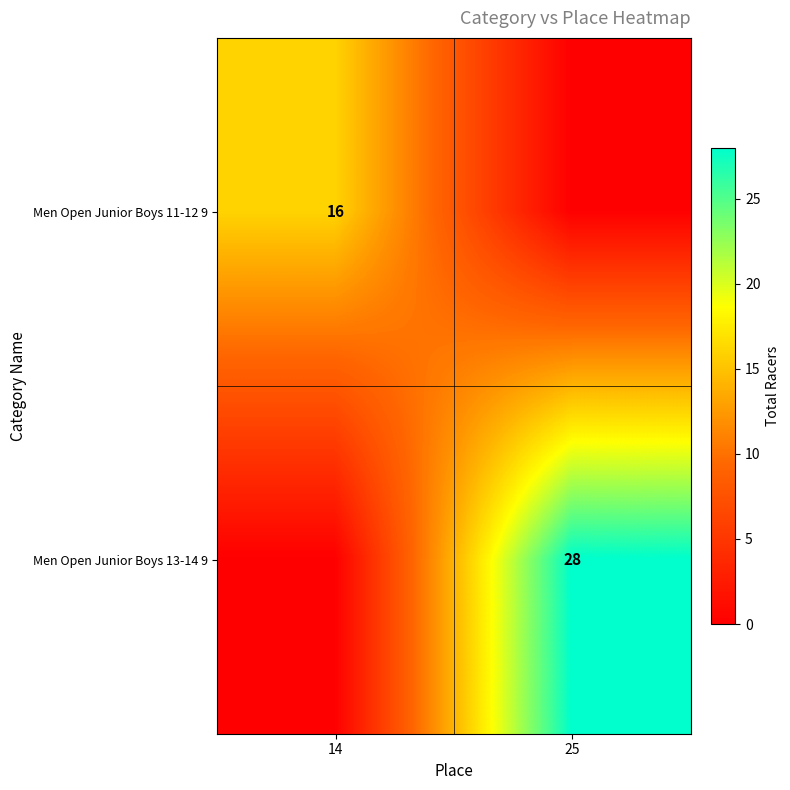

At how many categories does at least one series exceed 18?

1